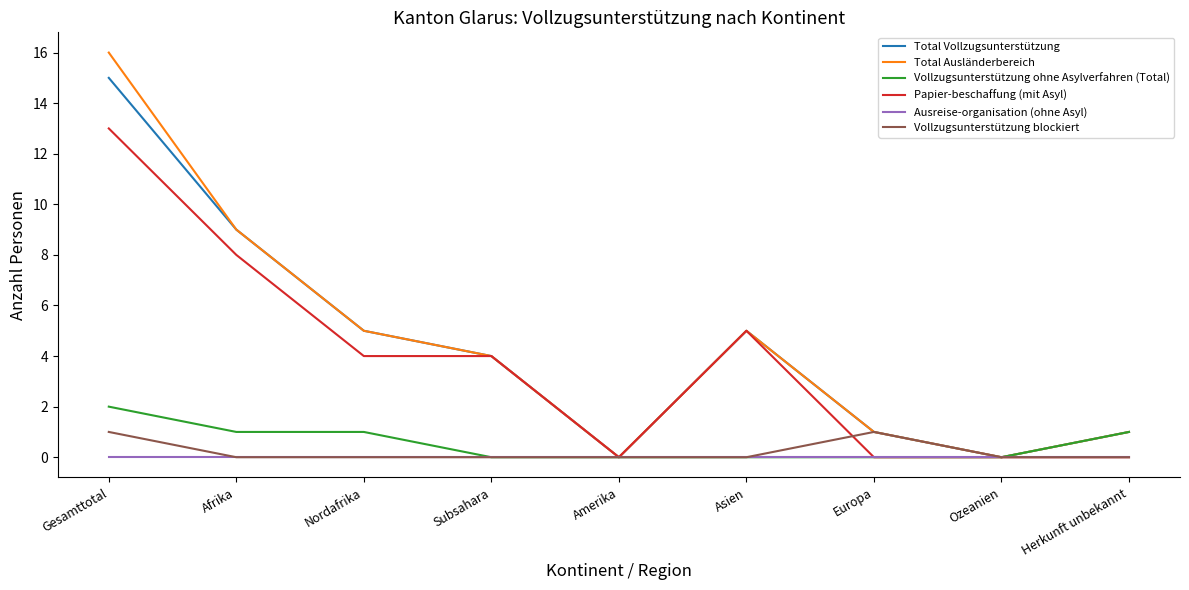

List the series in order of their peak value, lowest first.

Ausreise-organisation (ohne Asyl), Vollzugsunterstützung blockiert, Vollzugsunterstützung ohne Asylverfahren (Total), Papier-beschaffung (mit Asyl), Total Vollzugsunterstützung, Total Ausländerbereich